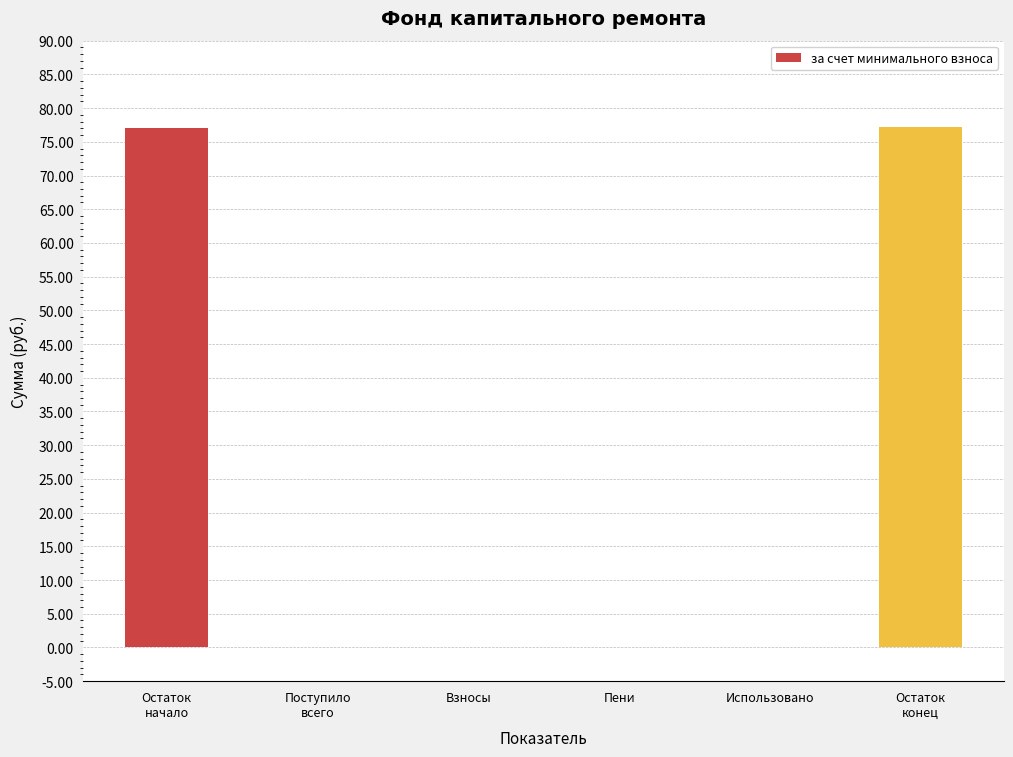

What is the sum of all values?

154.6